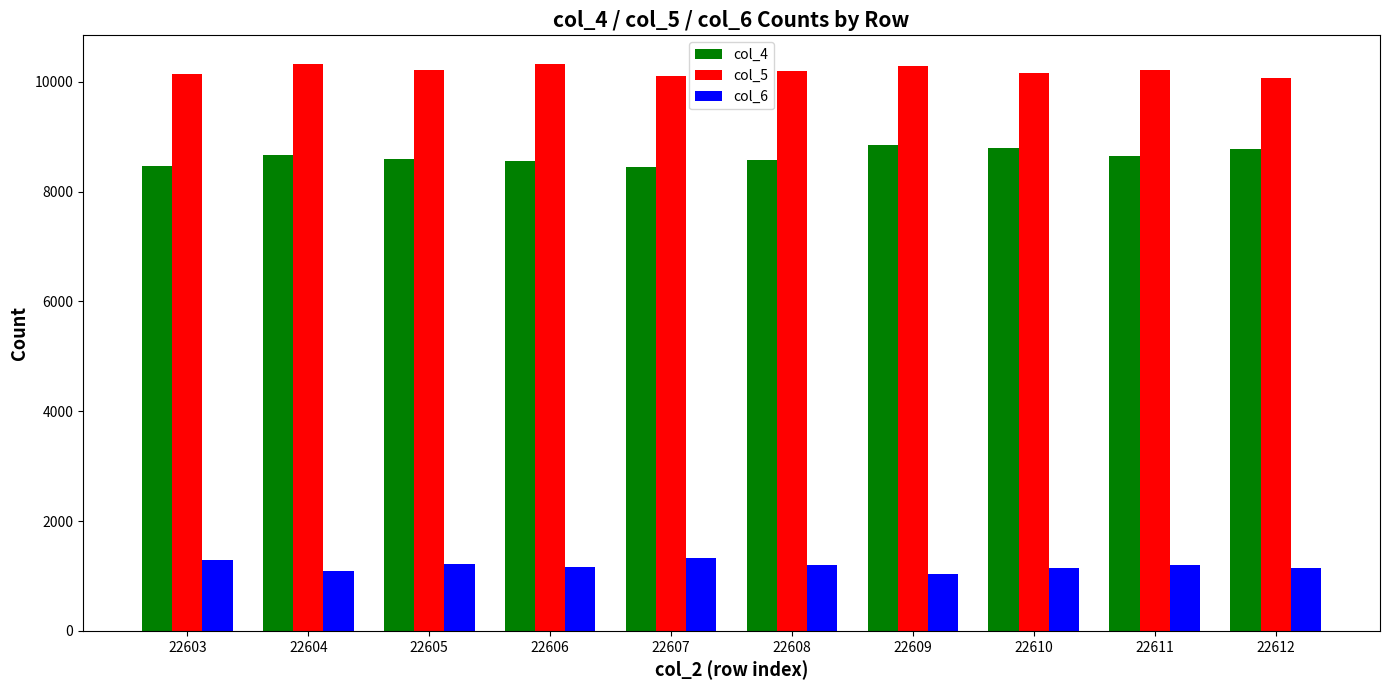

Is it true that col_4 equals 4464 at 22604?

False